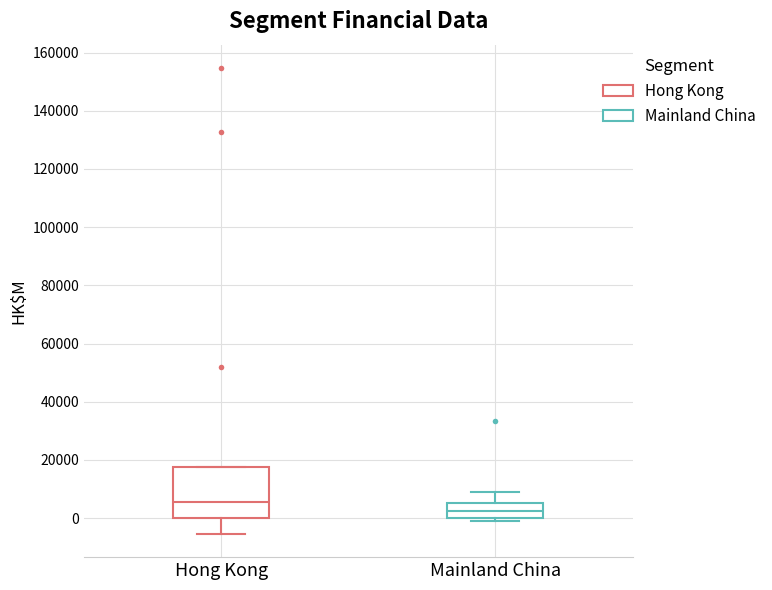

Which box has the highest median line?

Hong Kong